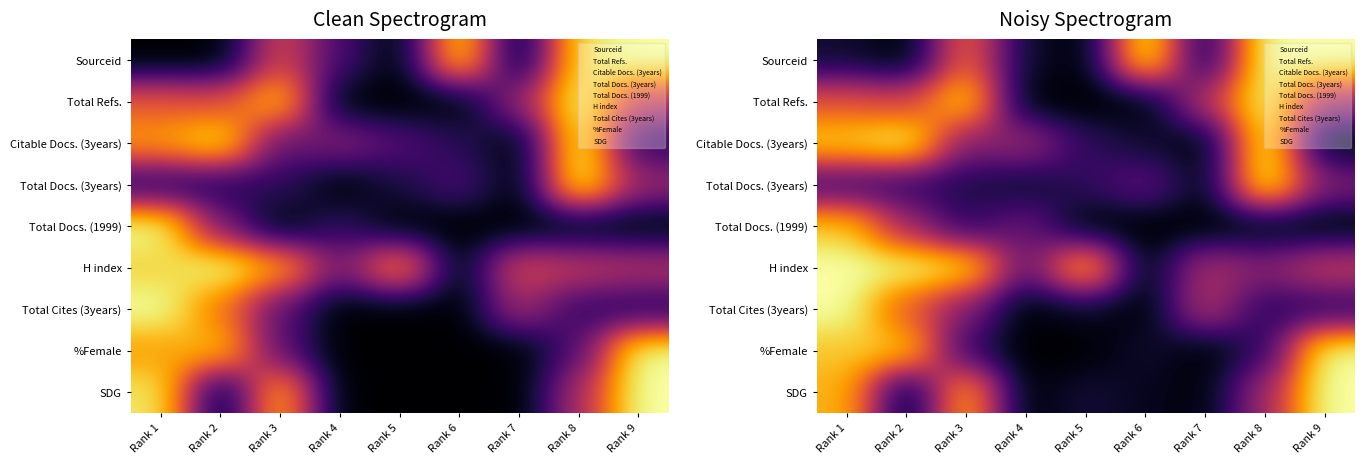

What is the minimum value for Total Cites (3years)?

6.0